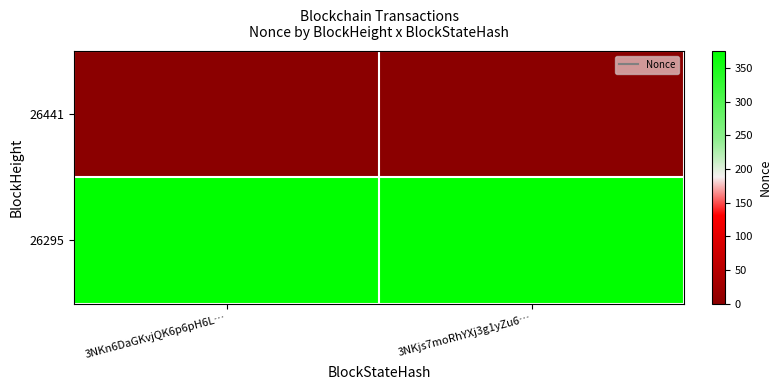

Reading right to left, list all the values displayed in this chart.

26441: 3NKjs7moRhYXj3g1yZu6…=0	3NKn6DaGKvjQK6p6pH6L…=0
26295: 3NKjs7moRhYXj3g1yZu6…=375	3NKn6DaGKvjQK6p6pH6L…=375